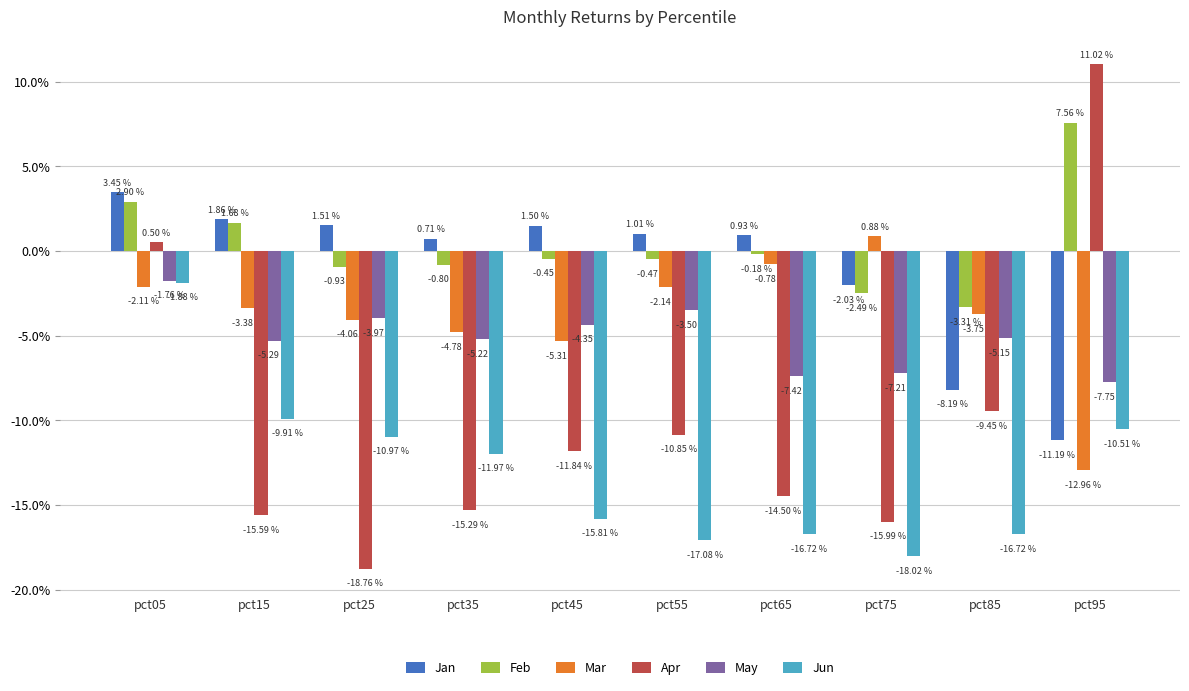

The Jun series shows -0.3 at pct65. True or false?

False